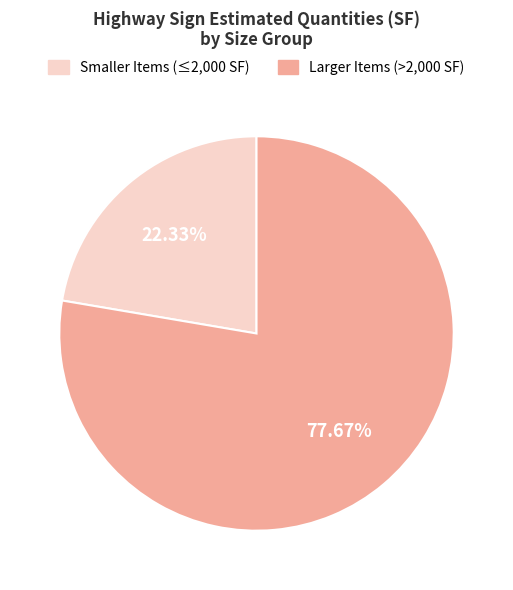

Does any single category account for the majority?

Yes